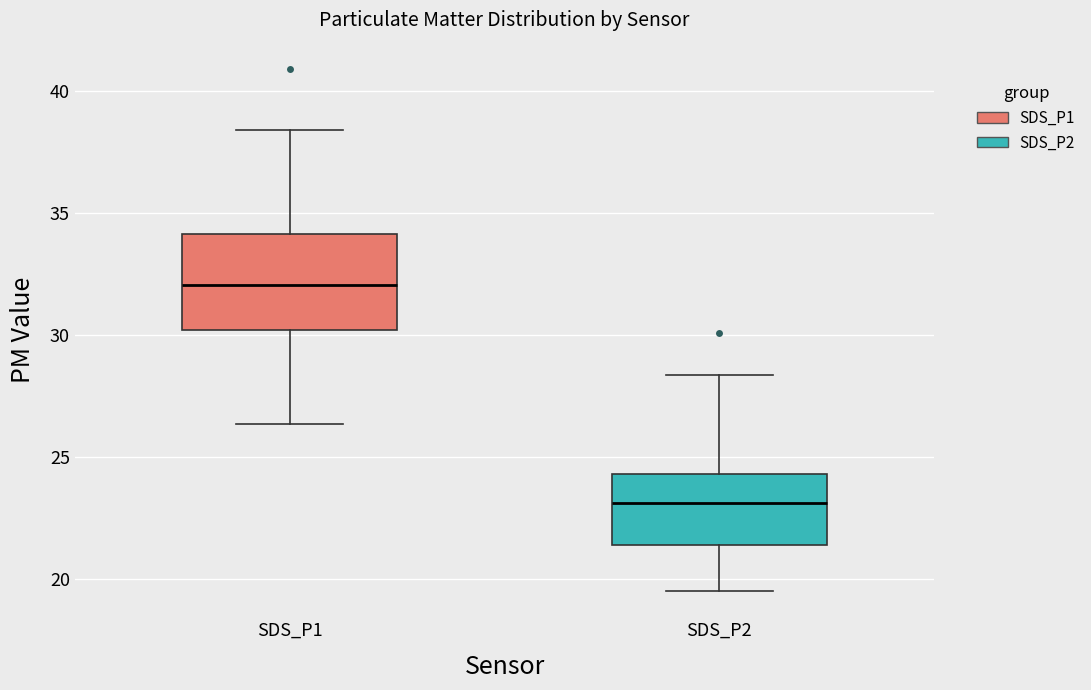

Reading left to right, read every box against the y-axis: the position of its median line, the range the box covers, and the ends of its whiskers. The values are not printed on the chart, so give them approximately, as read against the axis.

SDS_P1: median 32.0, box 30.0 to 34.0, whiskers 26.5 to 38.5
SDS_P2: median 23.0, box 21.5 to 24.5, whiskers 19.5 to 28.5